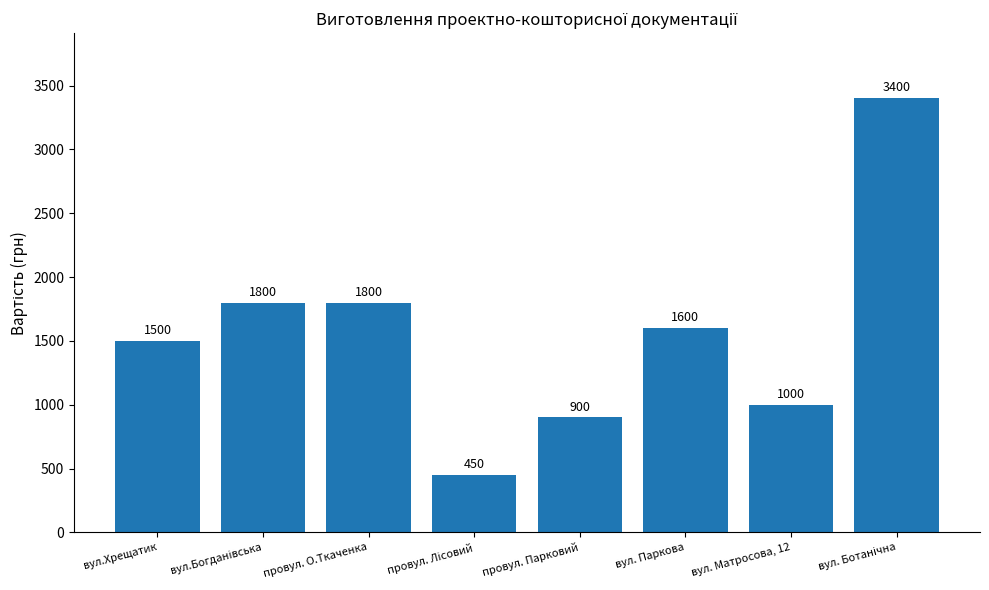

Which has a higher value, вул. Матросова, 12 or провул. О.Ткаченка?

провул. О.Ткаченка